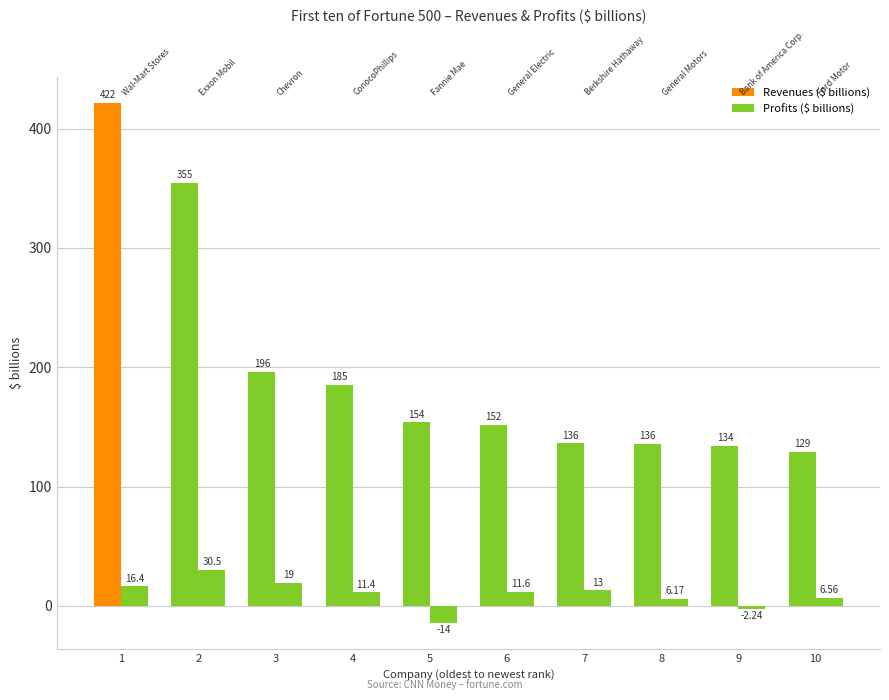

What is the difference between the second highest and minimum values in the Profits ($ billions) series?

33.0